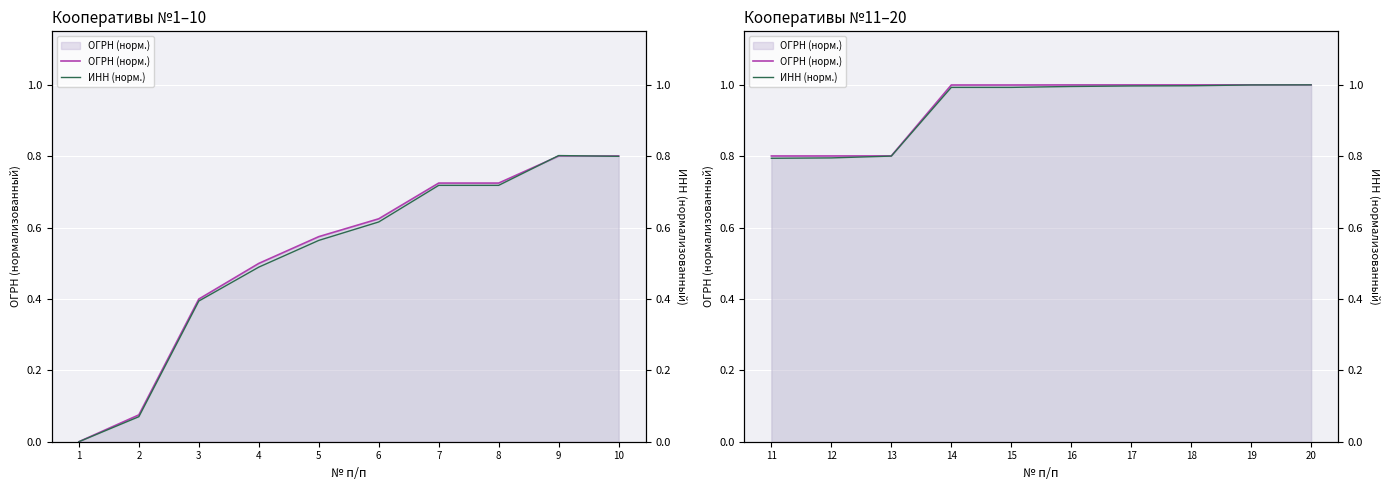

The value of ИНН (норм.) at 16 is 0.2. True or false?

False